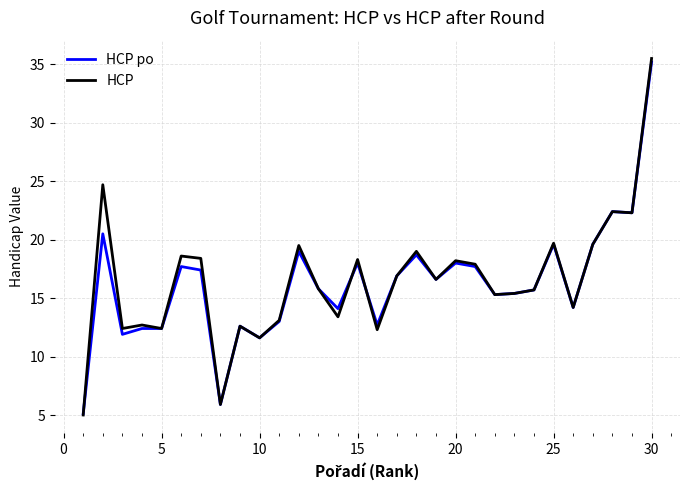

What is the maximum value for HCP po?

35.2